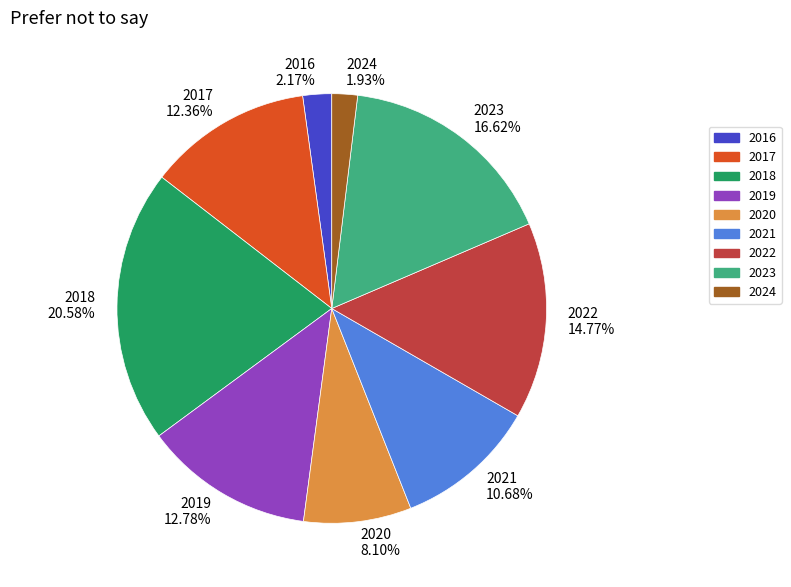

Does any single category account for the majority?

No